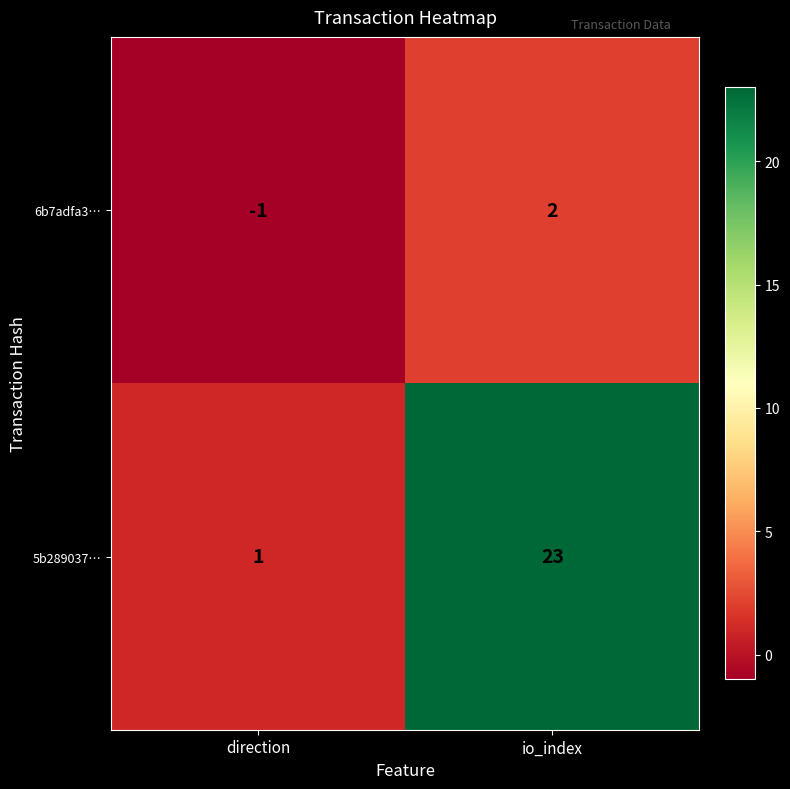

What is the difference between the 6b7adfa3… values at direction and io_index?

3